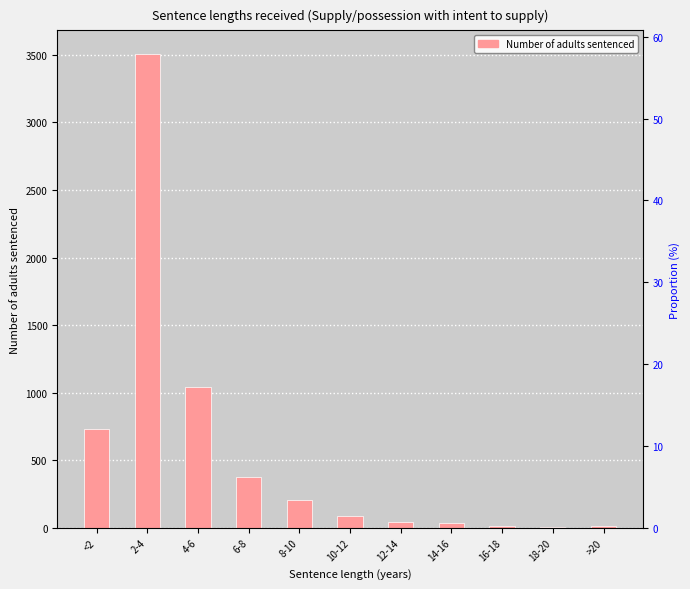

What is the value of the 1st bar from the left?

730